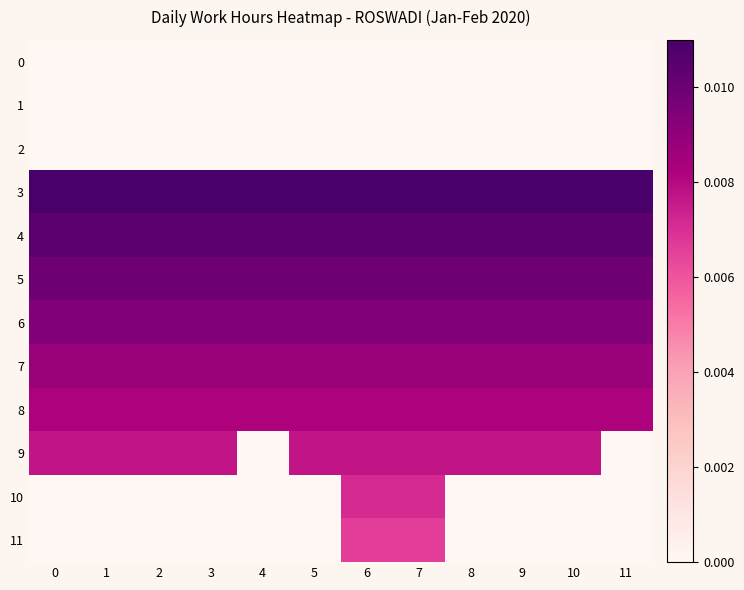

Which series has the largest total across all categories?

3